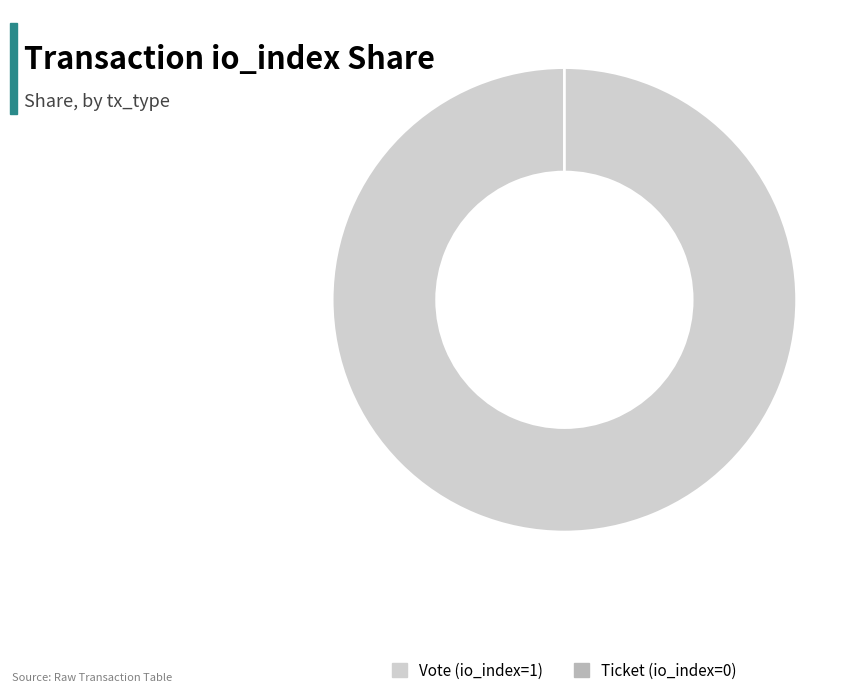

Combined, do Vote (io_index=1) and Ticket (io_index=0) account for over 50%?

Yes